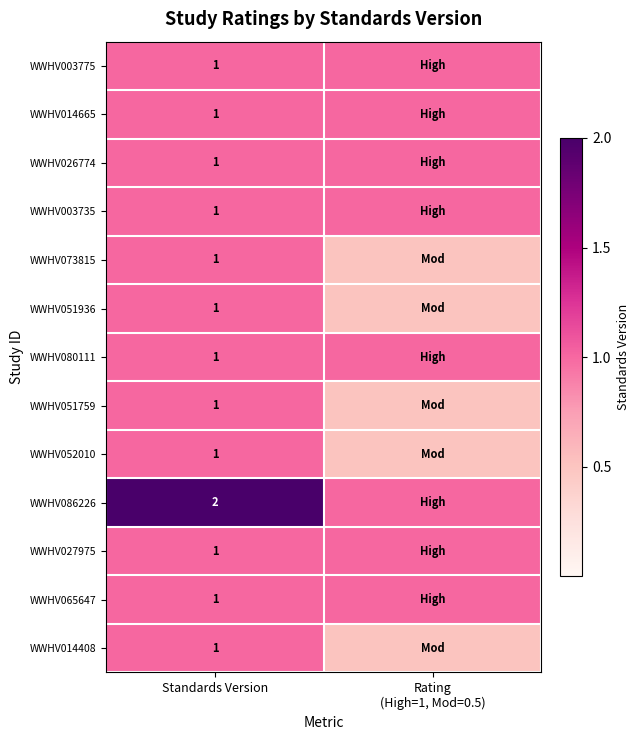

True or false: WWHV027975 has a value of 1.0 at Standards Version.

True